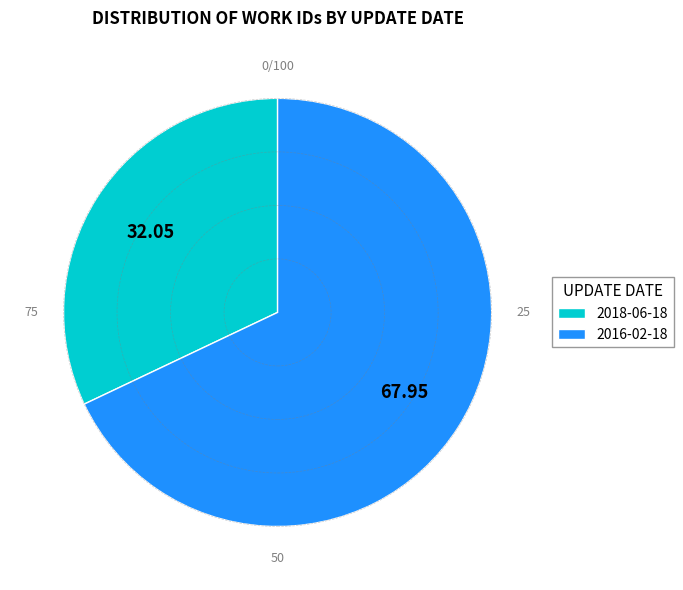

Is the sum of 2016-02-18 and 2018-06-18 greater than half?

Yes